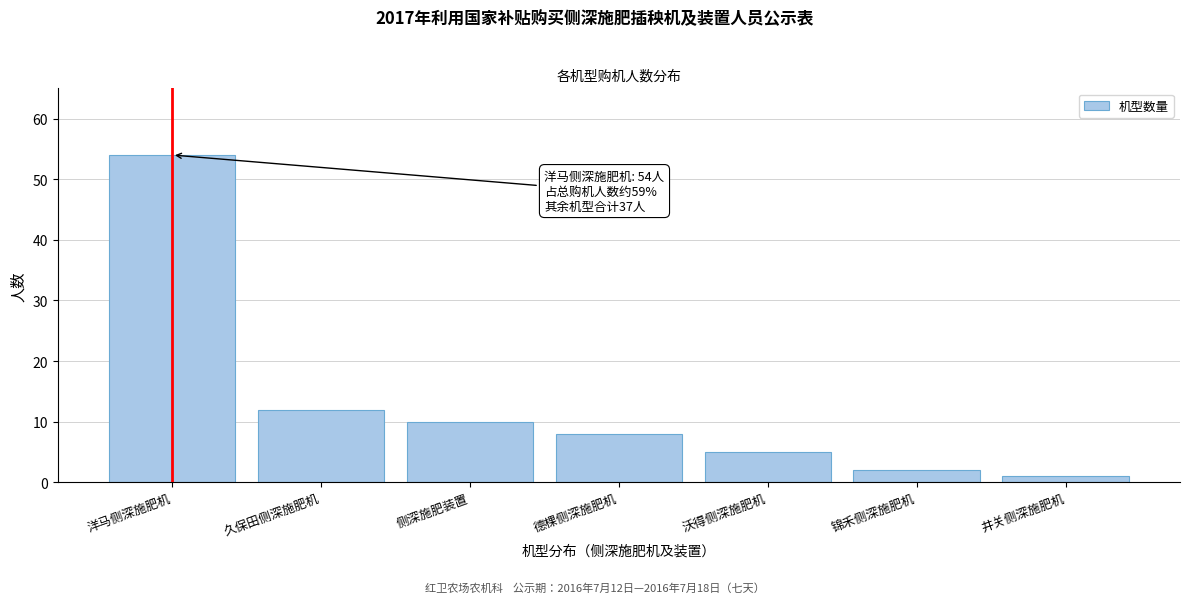

Reading left to right, list all the values displayed in this chart.

54	12	10	8	5	2	1